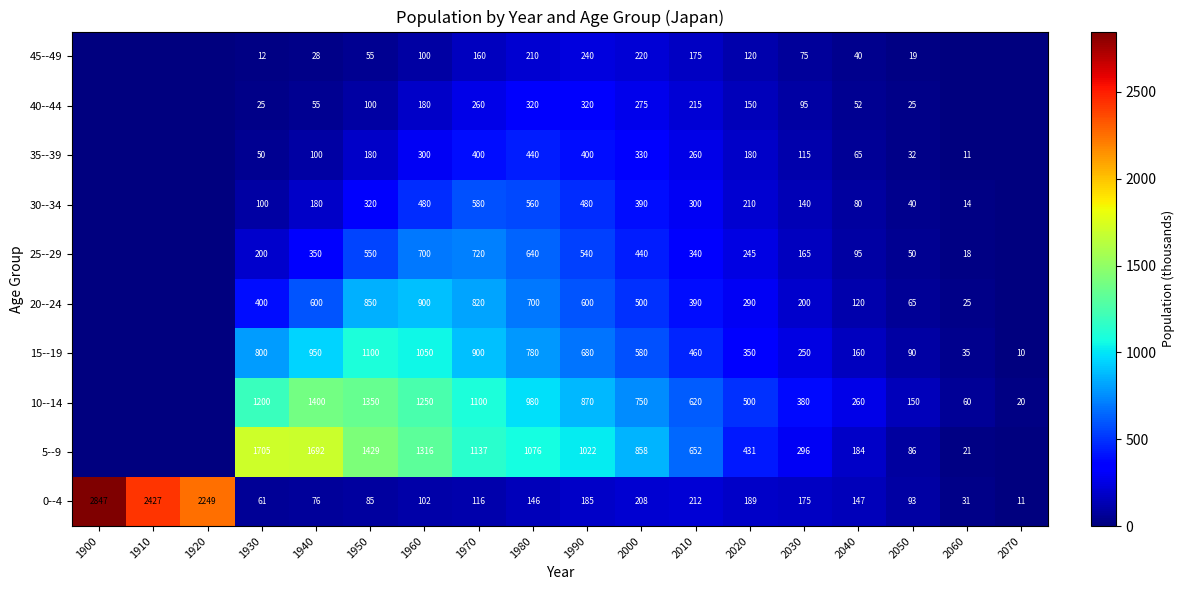

True or false: 30--34 has a value of 560.0 at 1980.

True